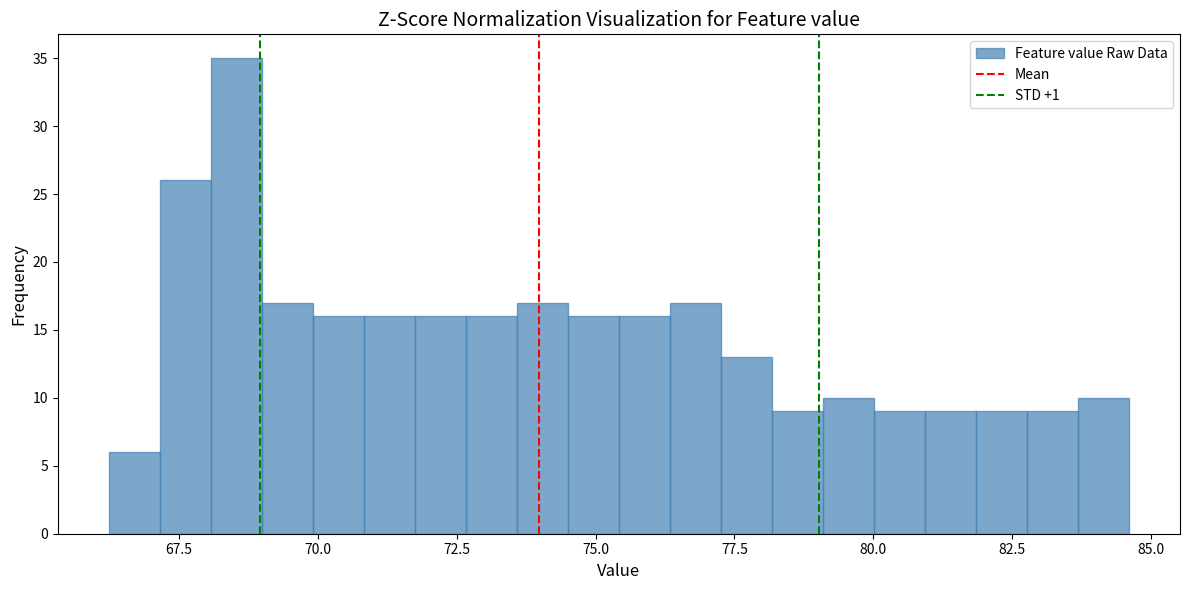

Read against the x-axis, roughly where is the centre of the tallest bar?

68.5